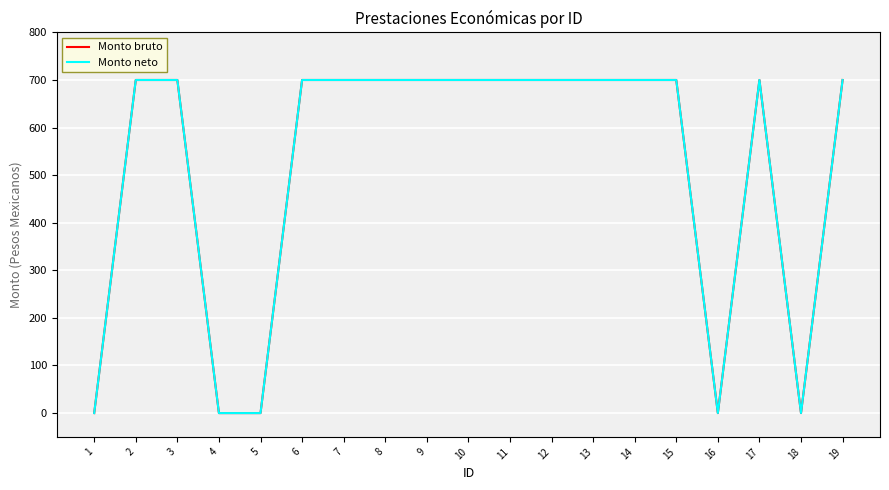

Does the chart display data point markers on the line(s)?

No